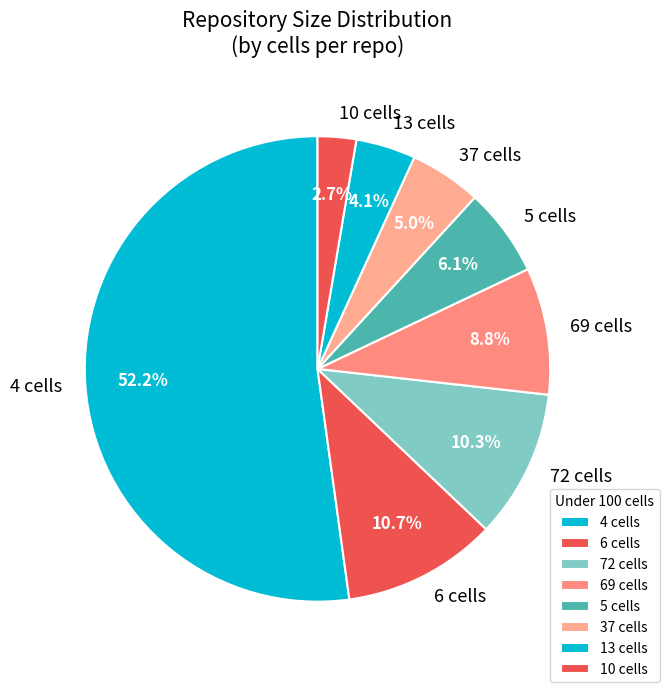

To the nearest percent, what is the average slice percentage?

12%